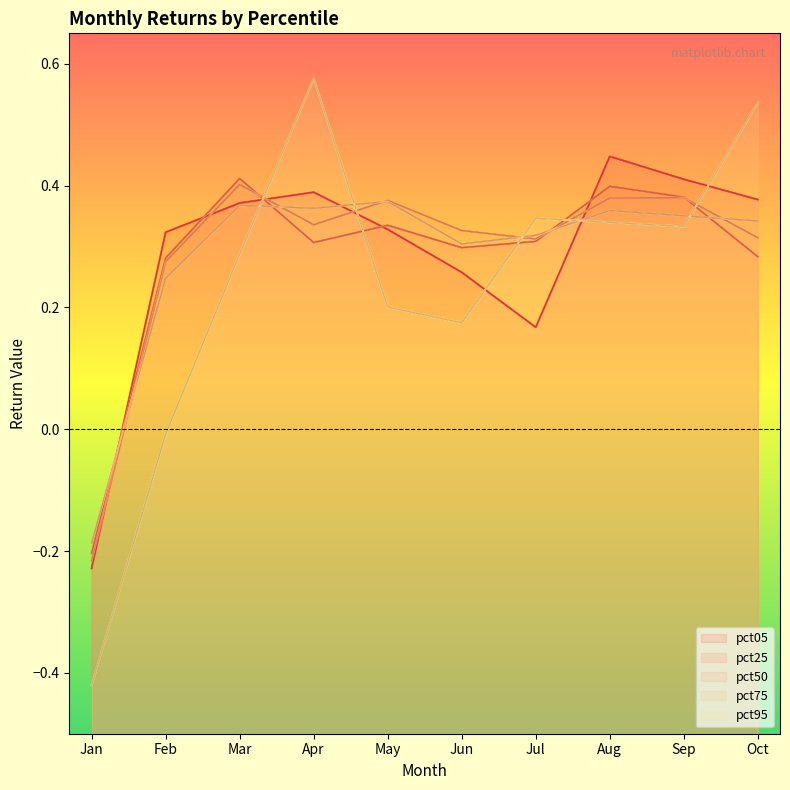

How many values in pct25 are below zero?

1